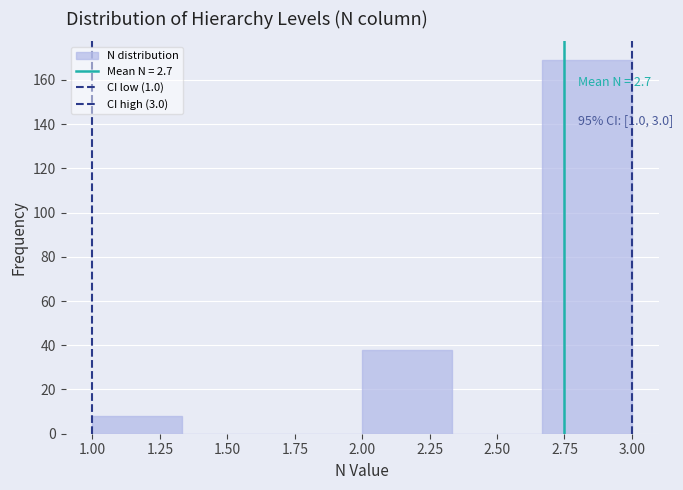

Over which range of the x-axis is the bar tallest?

2.65 to 3.00